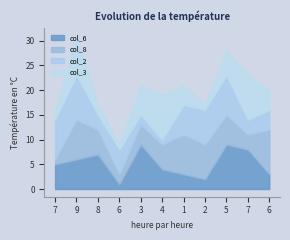

How many values in the col_6 series exceed 5?

5